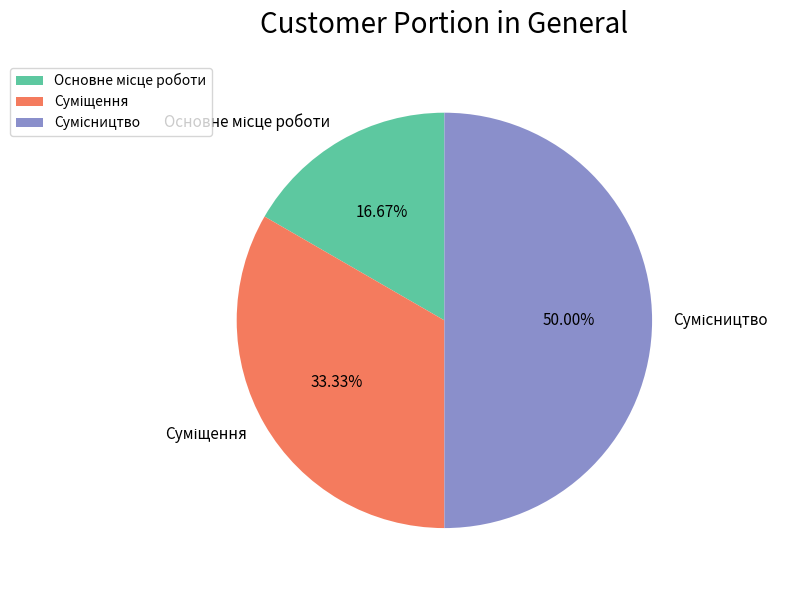

What is the change in value from Основне місце роботи to Суміщення?

+1